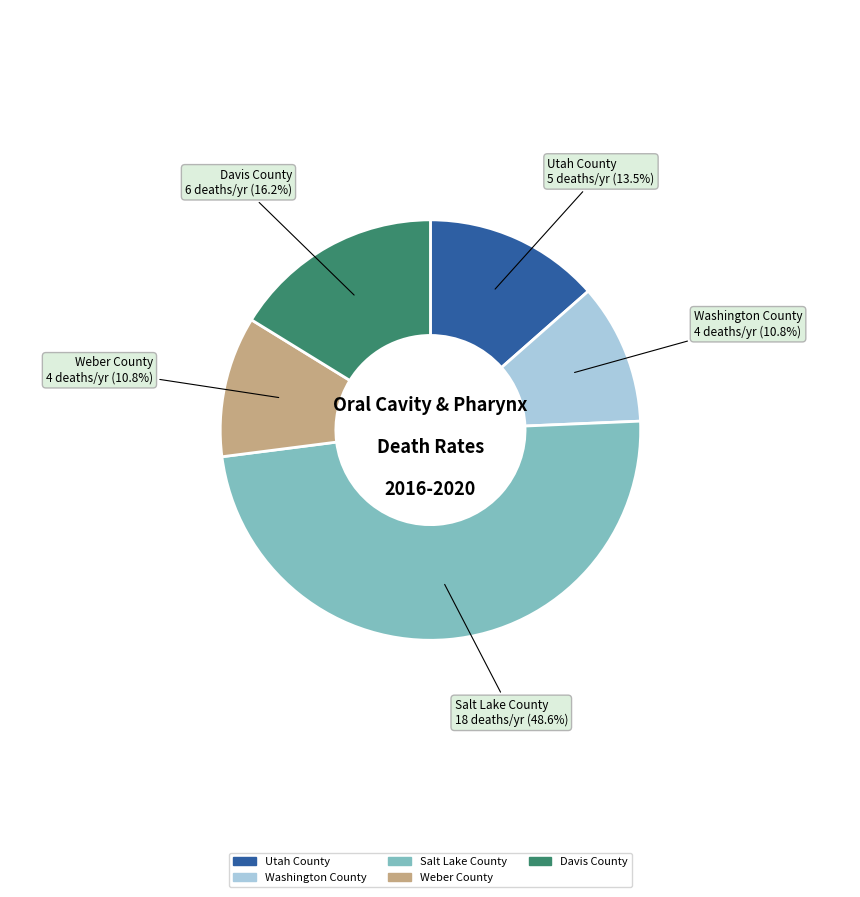

How much of the chart is everything except Salt Lake County?

51.4%